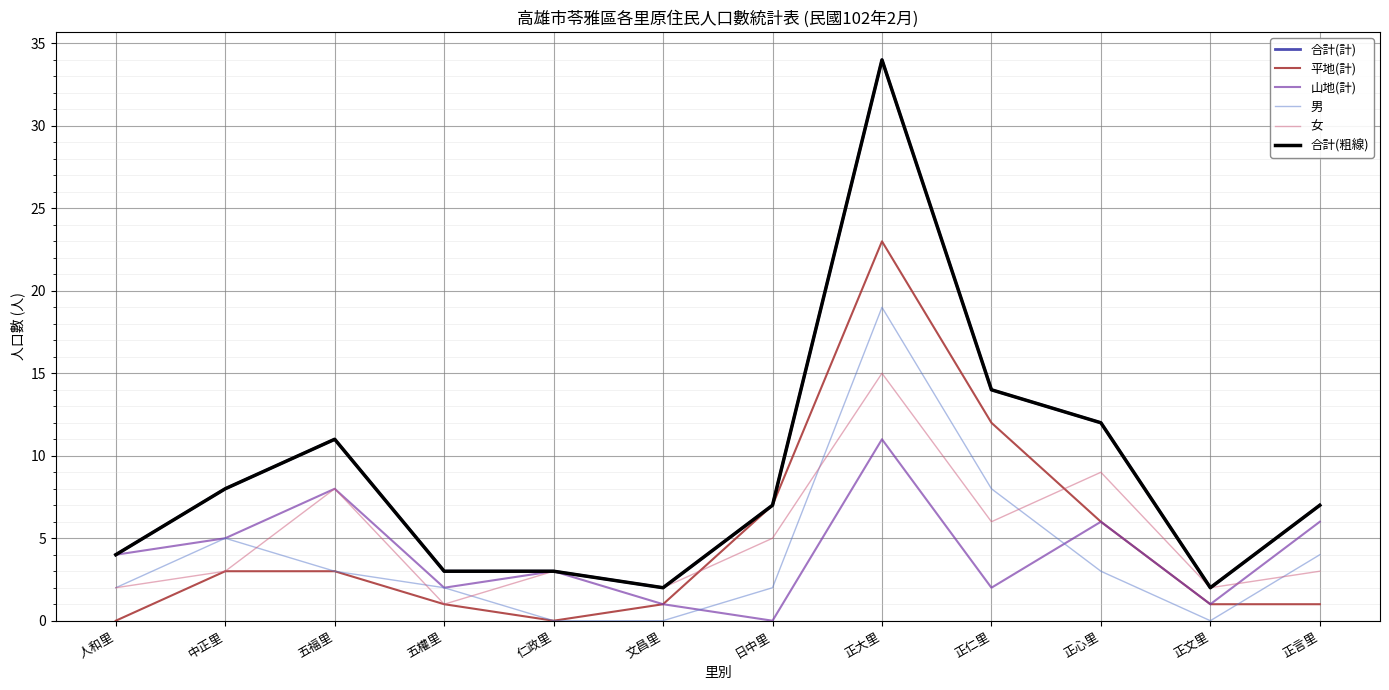

Does the chart have visible grid lines?

Yes